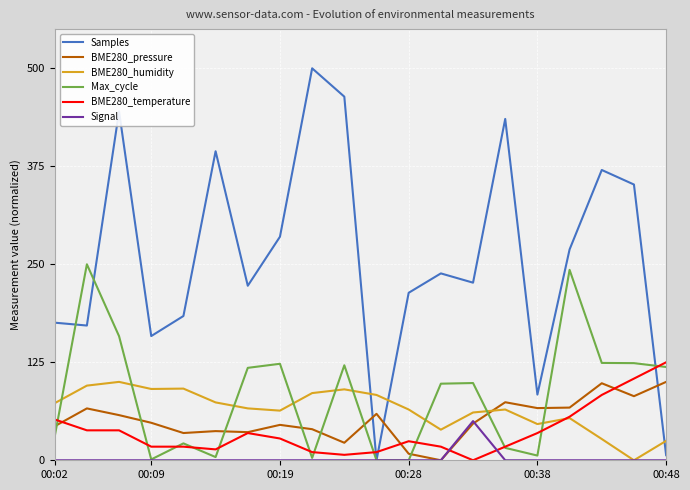

What is the maximum value shown in the chart?

500.0